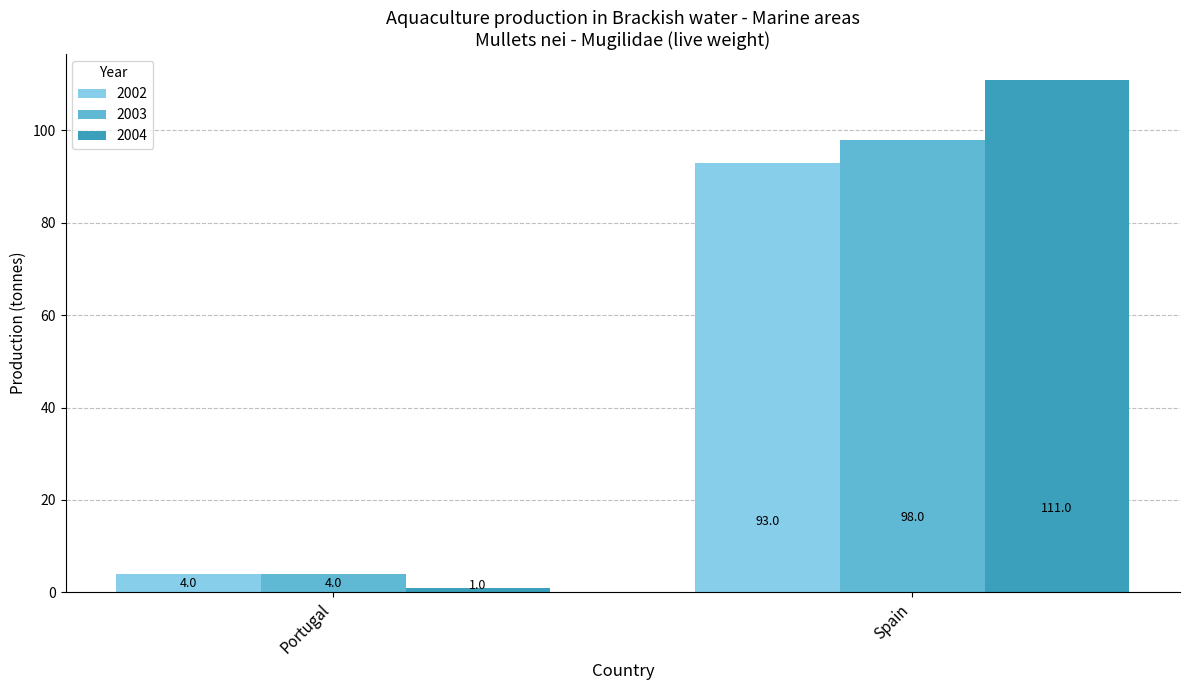

What position from the left is Portugal?

1